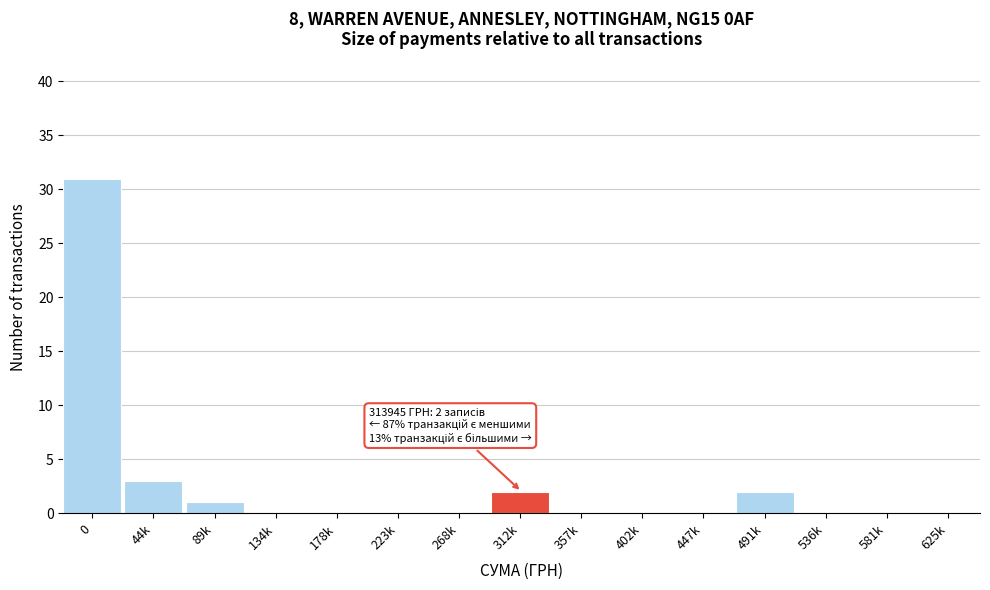

Reading right to left, extract all data points from this chart.

625k=0	581k=0	536k=0	491k=2	447k=0	402k=0	357k=0	312k=2	268k=0	223k=0	178k=0	134k=0	89k=1	44k=3	0=31